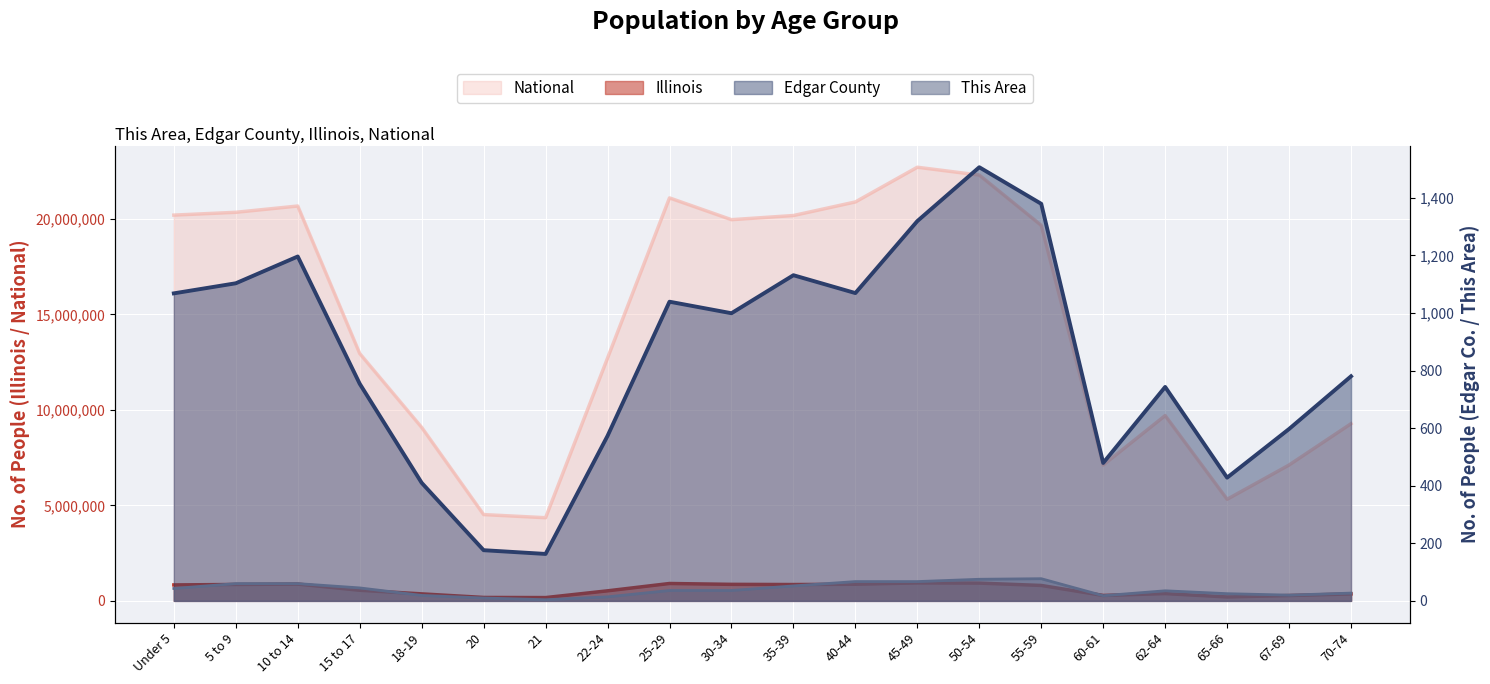

At which label does Illinois reach its peak?

45-49